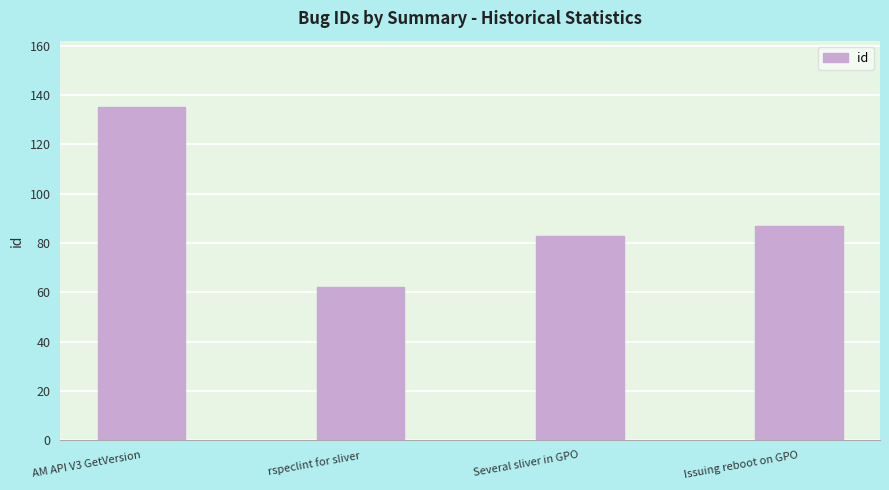

How many data points are less than 87?

2